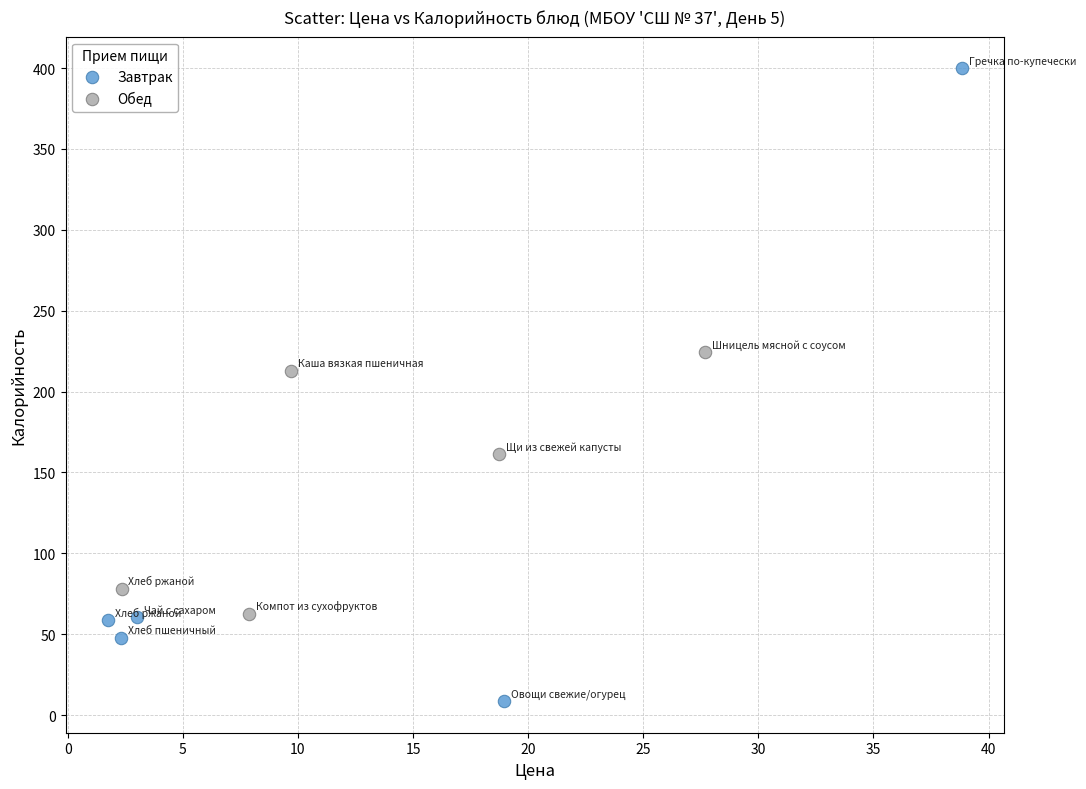

Which series reaches the minimum Y coordinate?

Завтрак